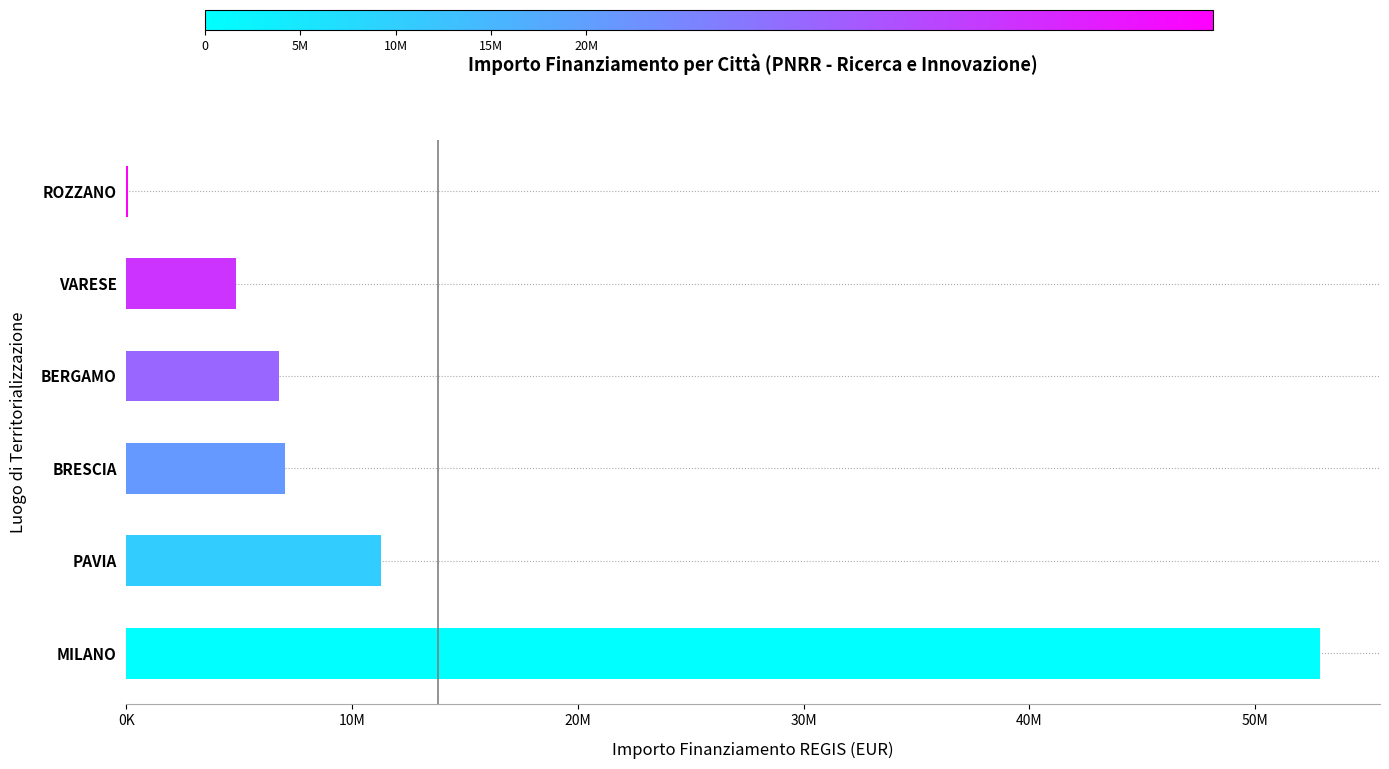

Are the bars horizontal?

Yes